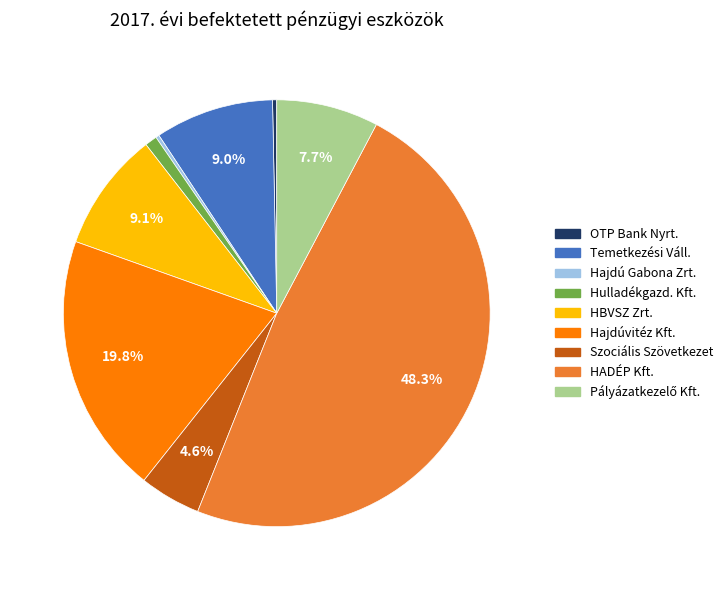

Is there any slice that represents more than half of the pie?

No